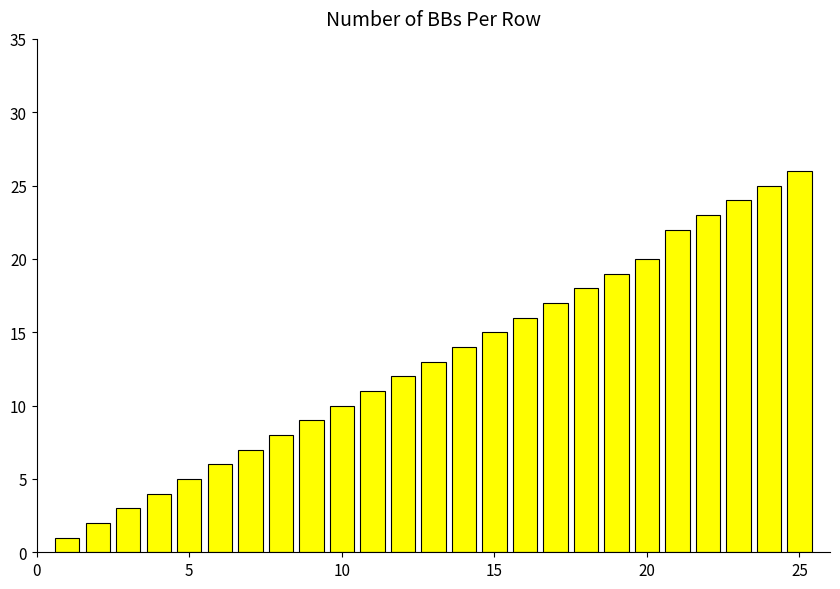

Does the chart contain stacked bars?

No